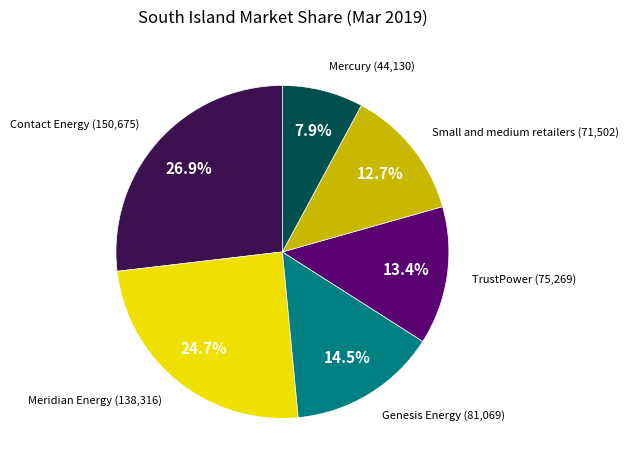

Is there a majority slice in this chart?

No